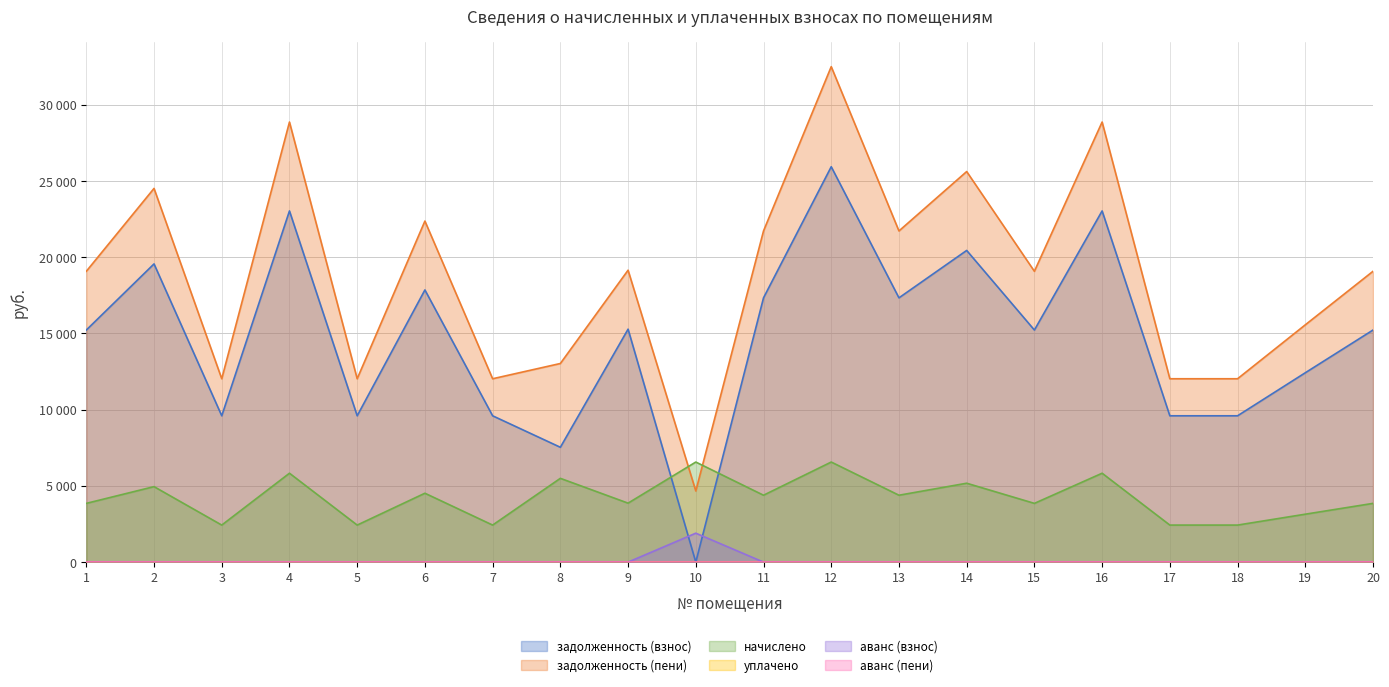

List the series in order of their peak value, highest first.

задолженность (пени), задолженность (взнос), начислено, аванс (взнос)